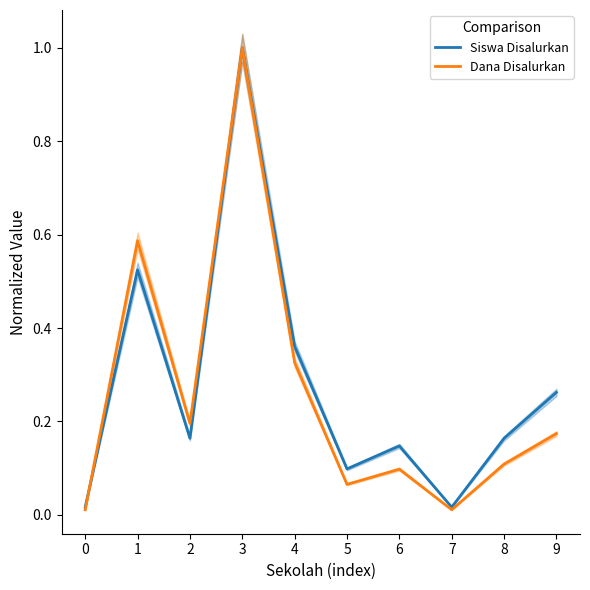

True or false: Siswa Disalurkan has more than 0 points higher than both neighbors.

True